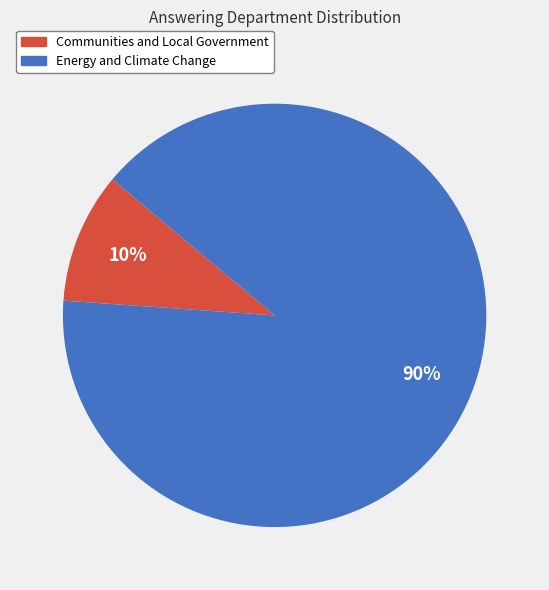

How many slices are in this pie chart?

2